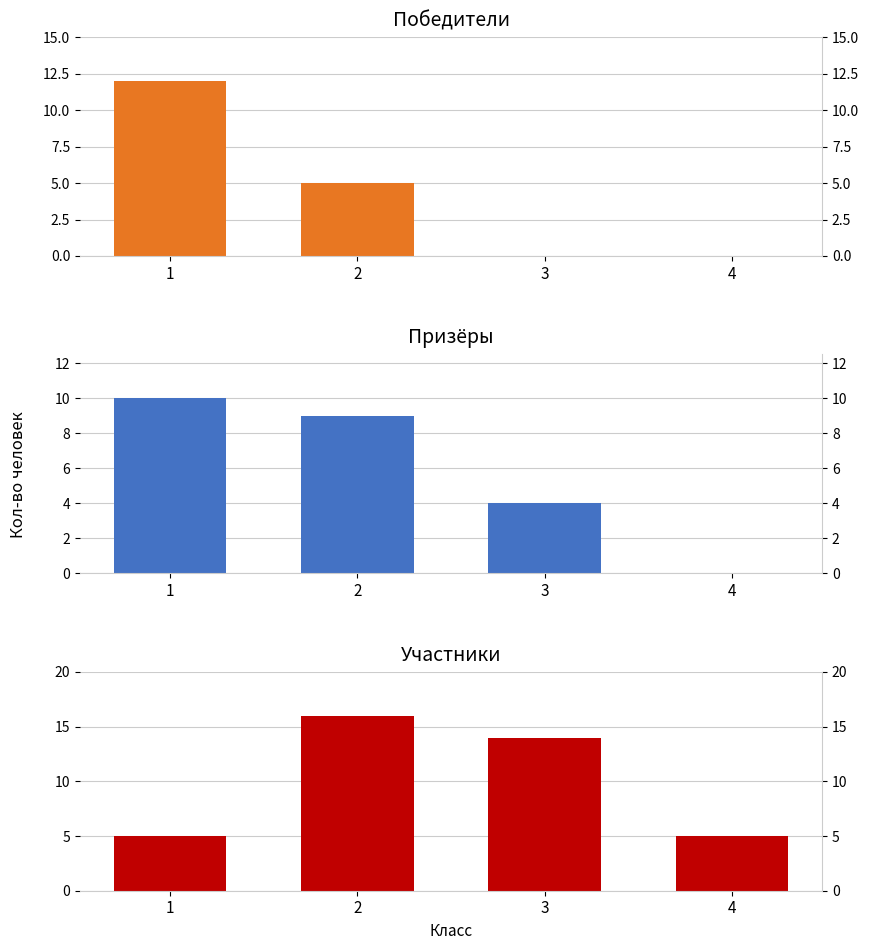

Which series has the largest total across all categories?

участник